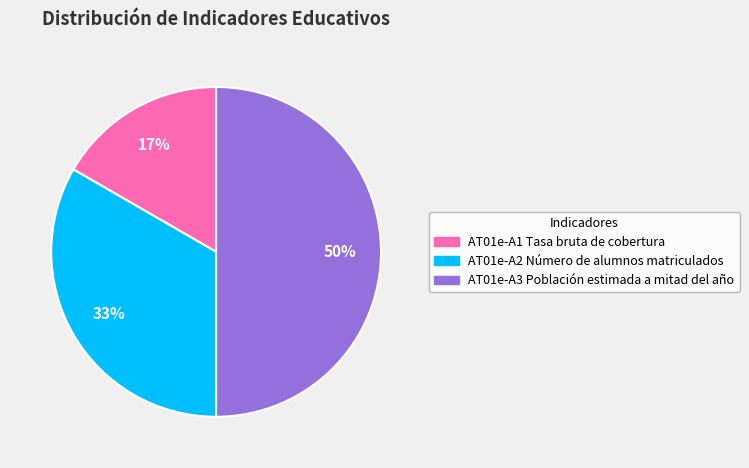

To the nearest percent, what portion does AT01e-A2 Número de alumnos matriculados represent?

33%